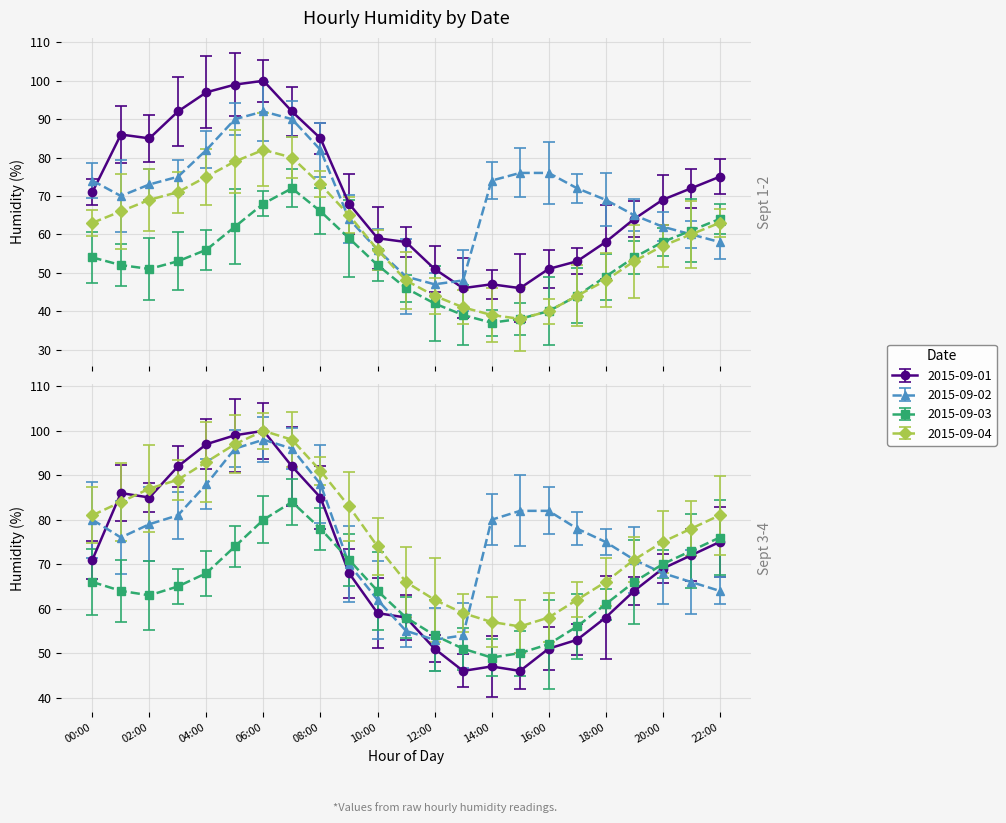

What is the spread (max minus min) of values at 21:00?

12